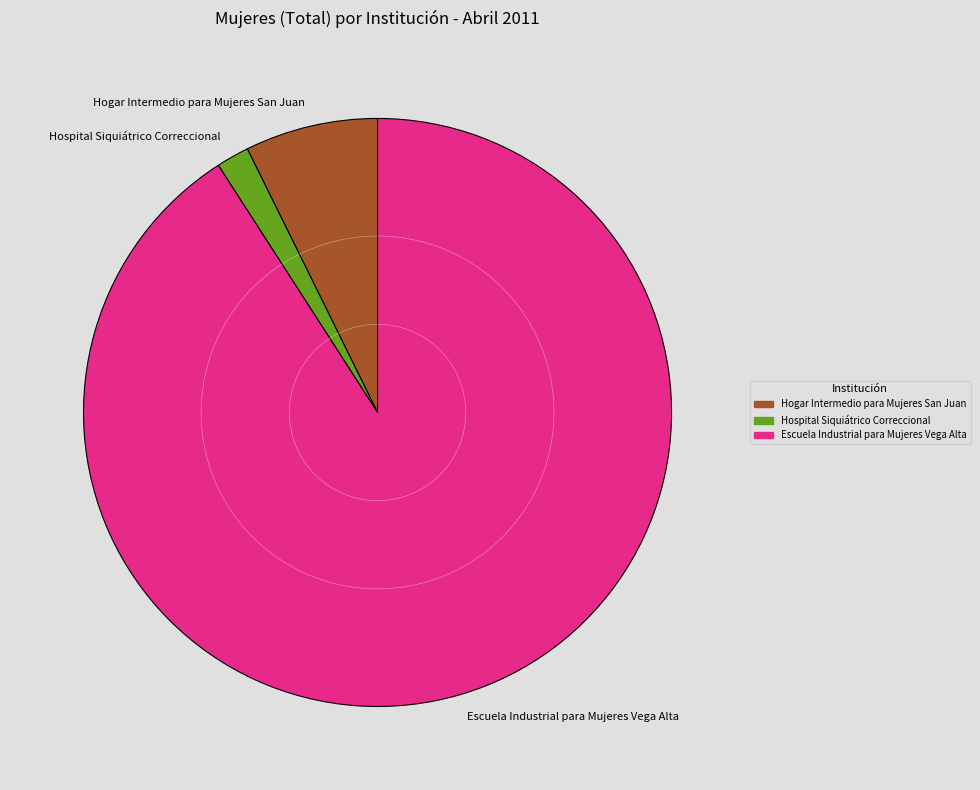

What is the largest slice in the pie chart?

Escuela Industrial para Mujeres Vega Alta